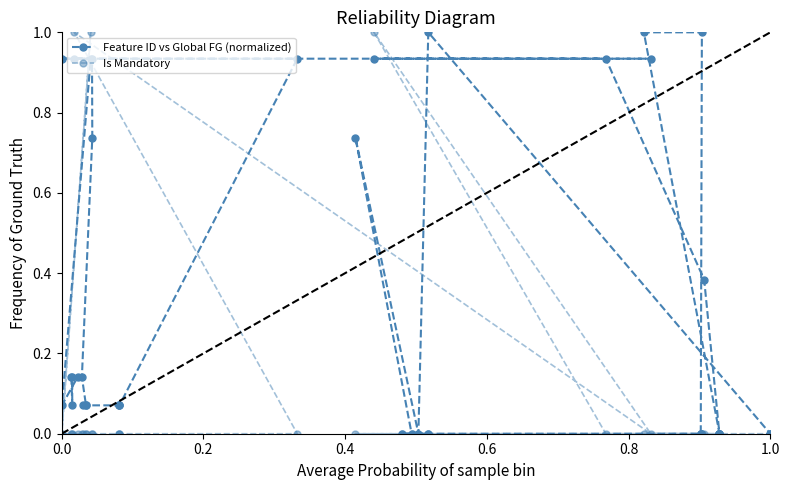

True or false: Is Mandatory and Feature ID vs Global FG (normalized) intersect in this chart.

True